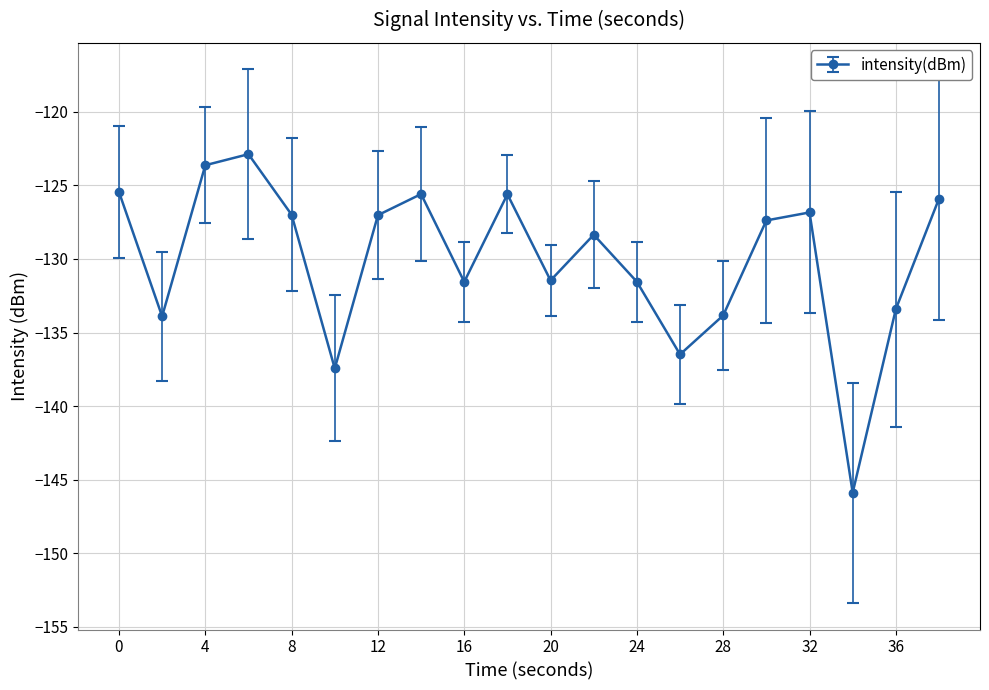

What is the value of the 20th point from the left?

-125.9